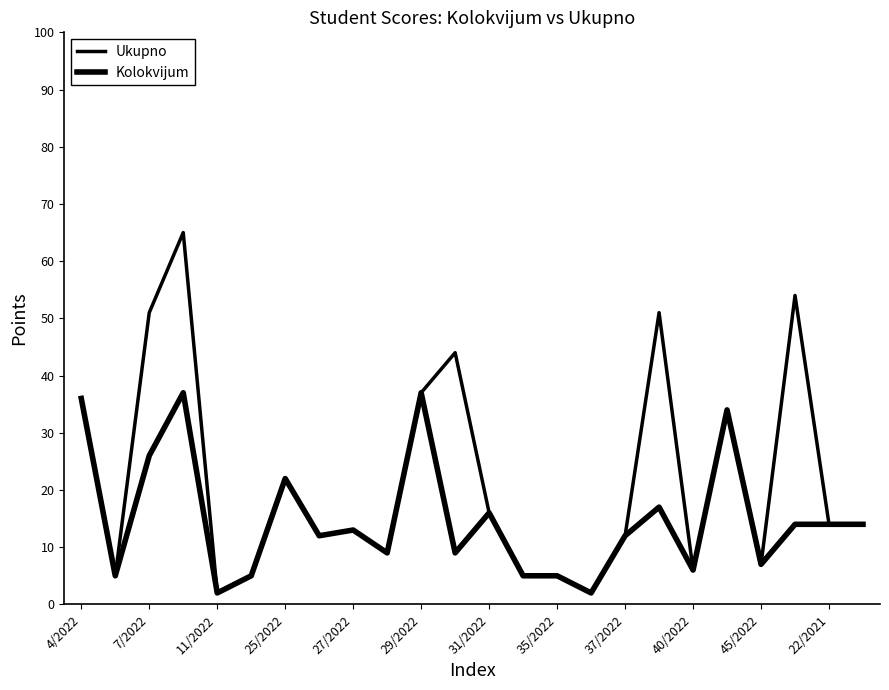

True or false: Ukupno and Kolokvijum cross at least once.

False